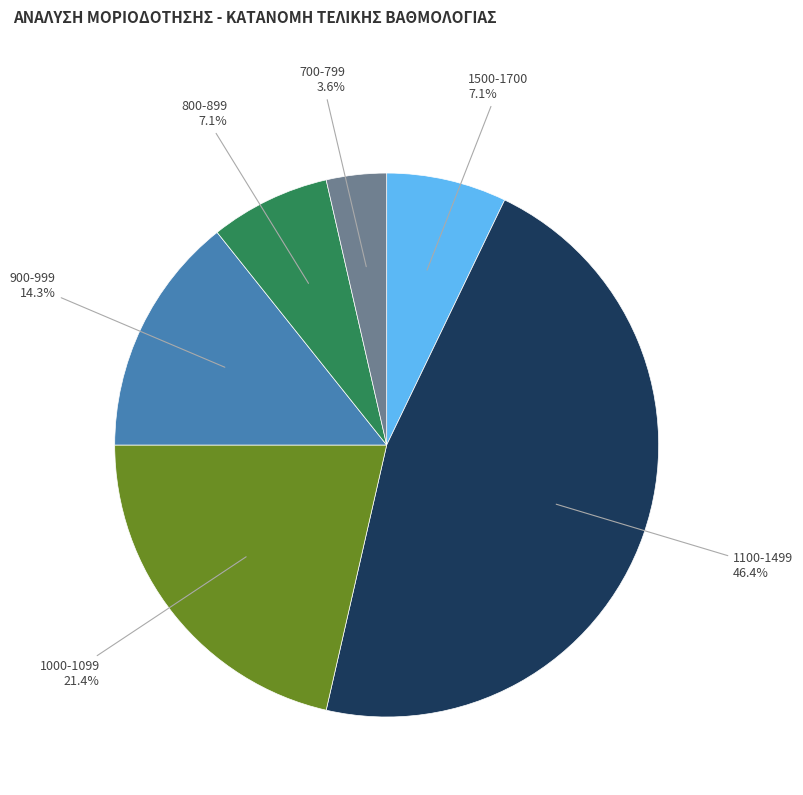

Does any single category account for the majority?

No